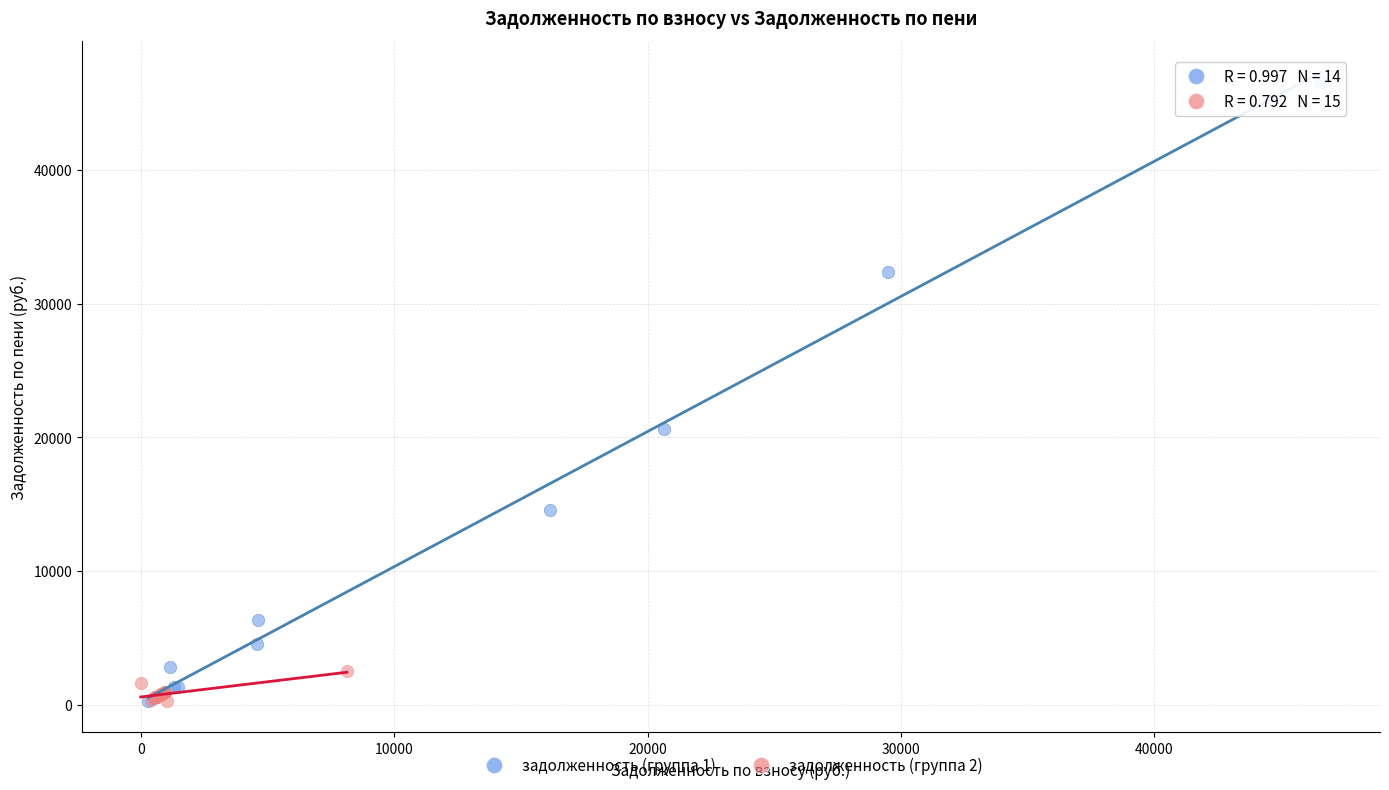

Which series has the largest Y range (max minus min)?

задолженность (группа 1)